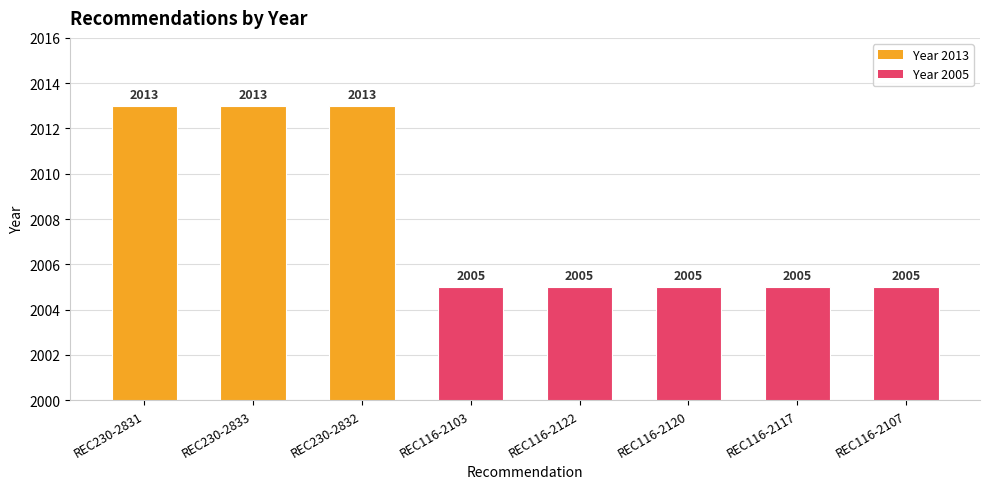

What is the average value?

2008